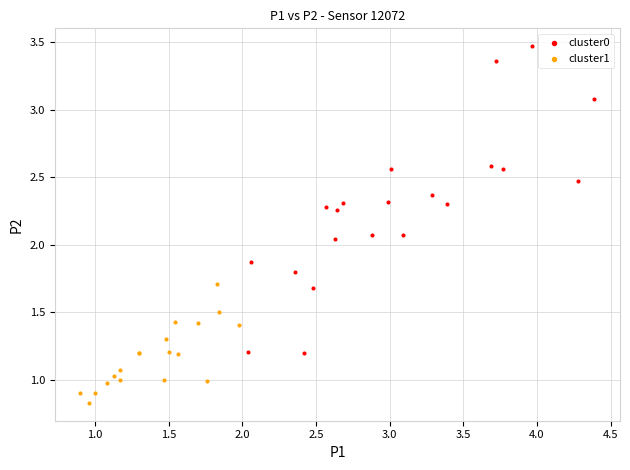

Which series has the largest Y range (max minus min)?

cluster0